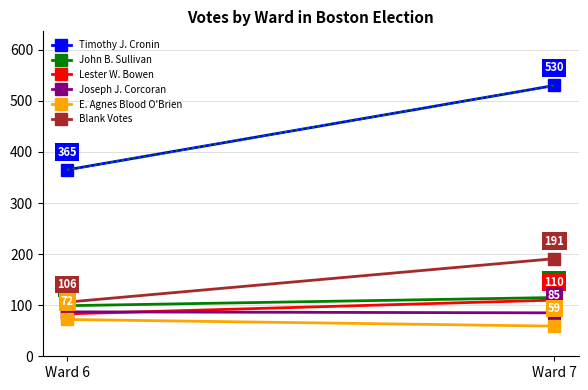

What is the value of the John B. Sullivan point at the 1st from the left?

99